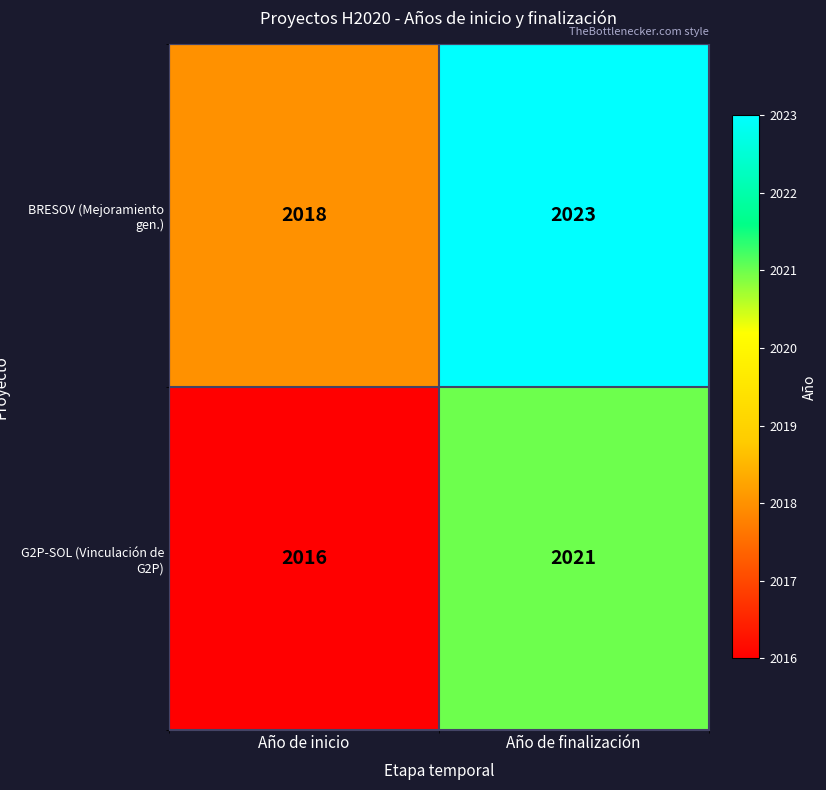

What is the difference between the BRESOV (Mejoramiento gen.) values at Año de finalización and Año de inicio?

5